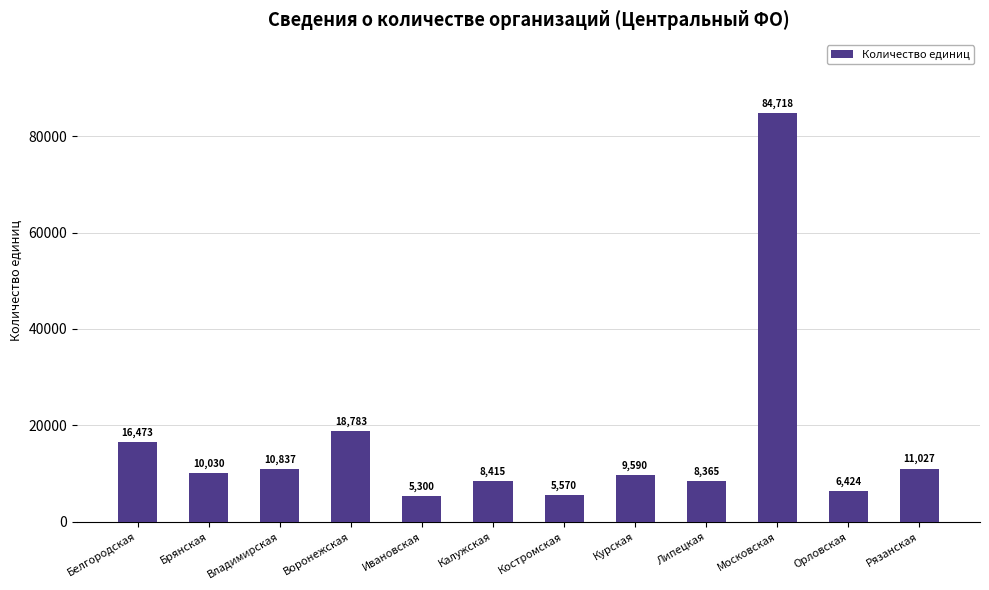

Count the number of data series in this chart.

1